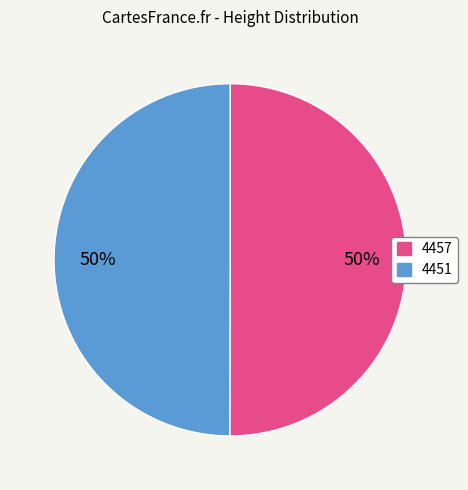

Is it true that 4451 is 50% of the pie?

True